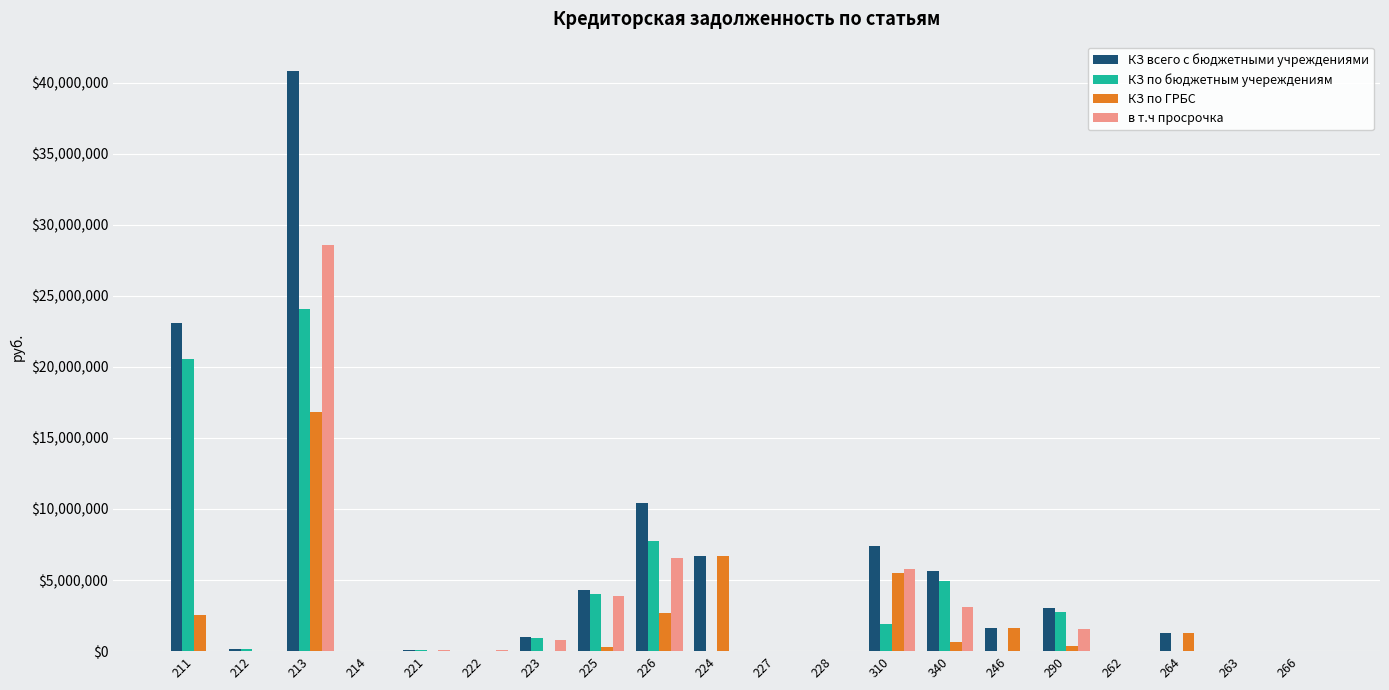

Is it true that КЗ по бюджетным учереждениям equals 13367730.3 at 264?

False